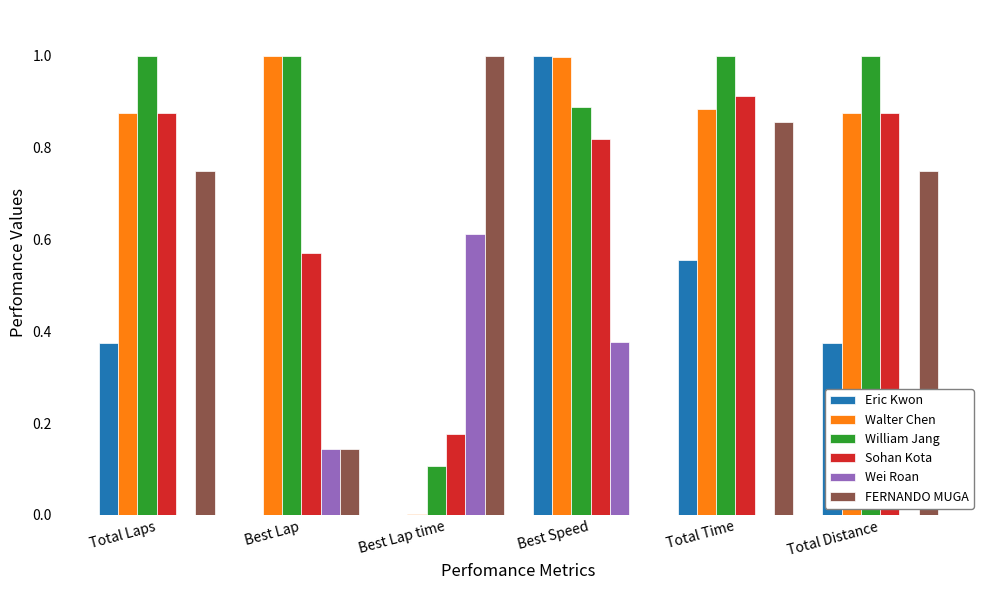

Is it true that William Jang equals 1.8 at Total Time?

False